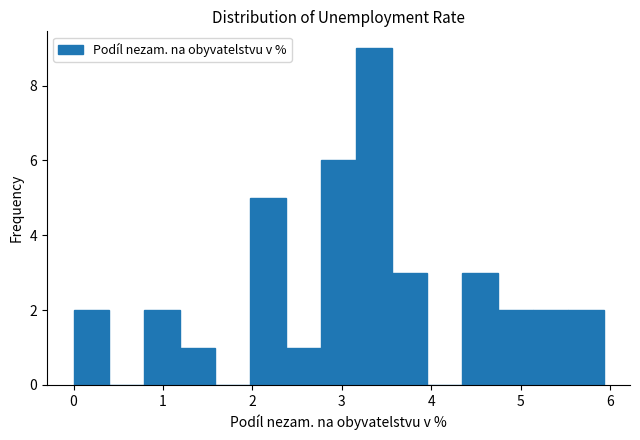

Read against the x-axis, roughly where is the centre of the tallest bar?

3.4